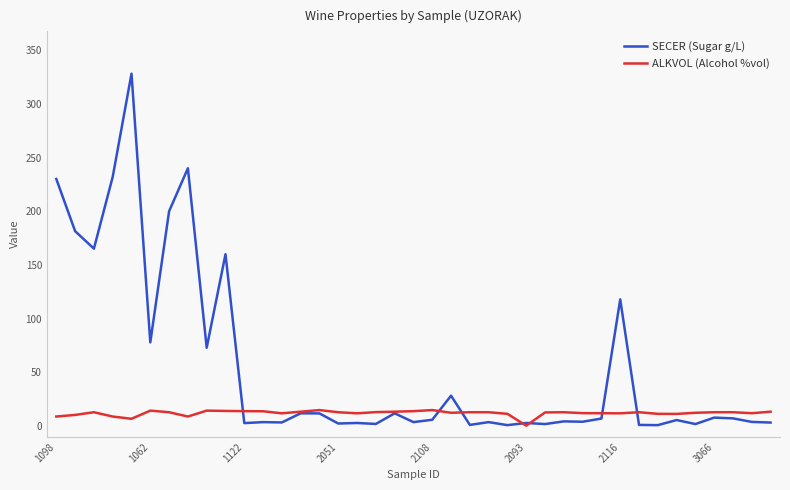

What is the maximum value shown in the chart?

328.0